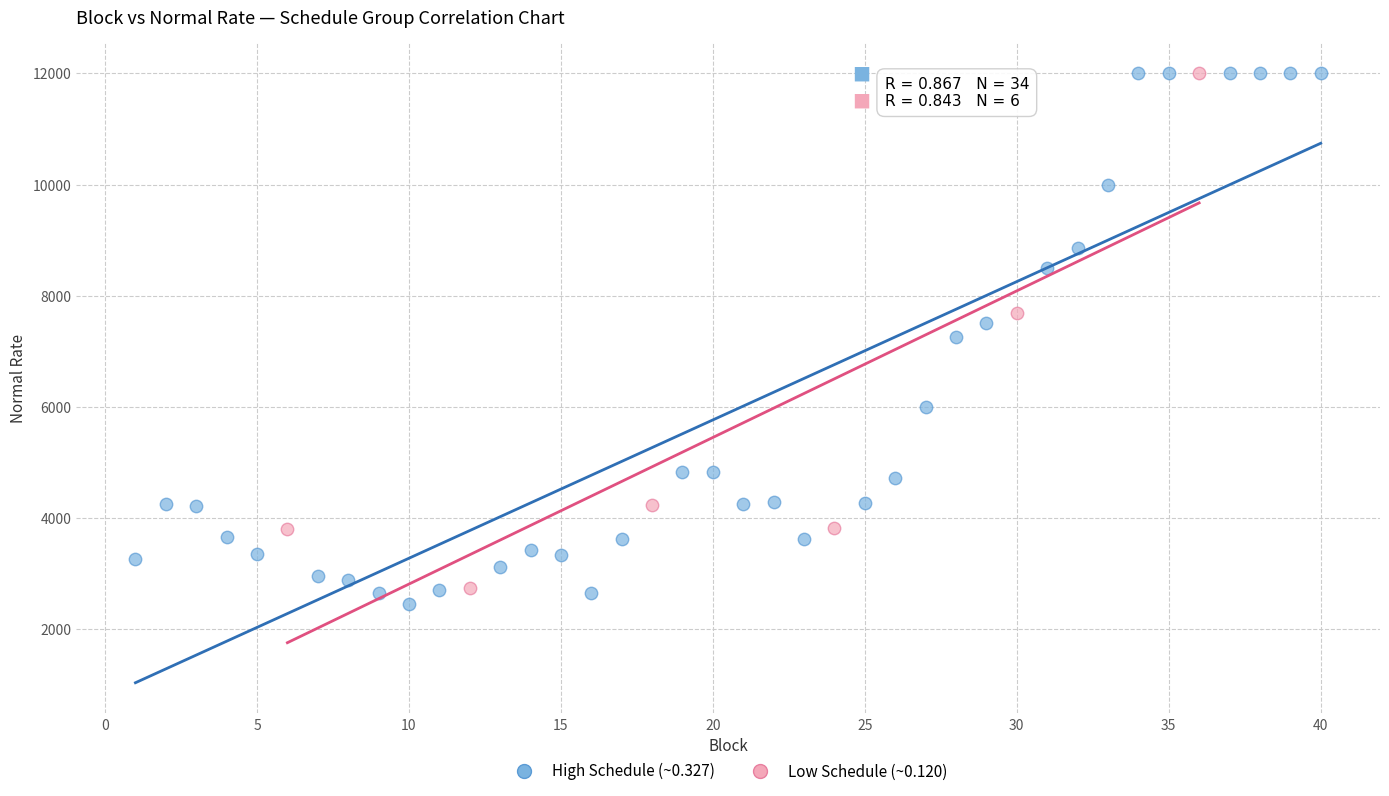

Which series has the widest spread of Y values?

High Schedule (~0.327)